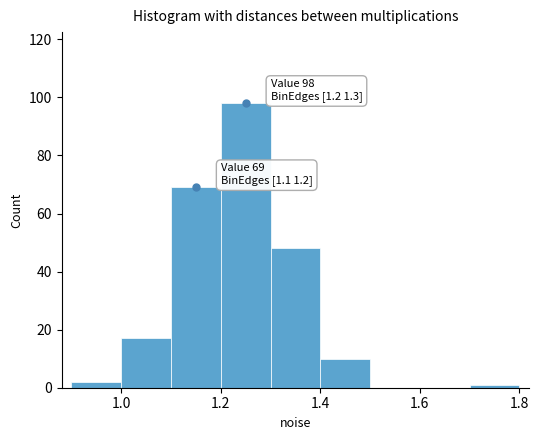

Which range on the x-axis has the tallest bar?

1.2 to 1.3